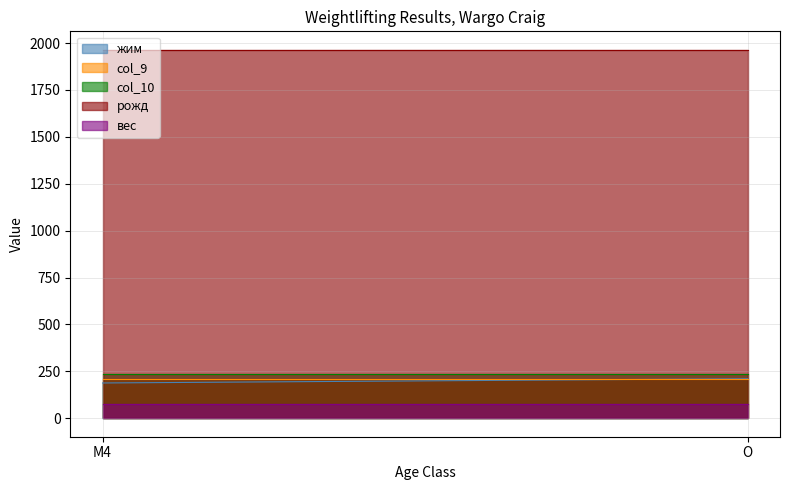

What is the difference between the maximum and minimum values in the жим series?

22.7